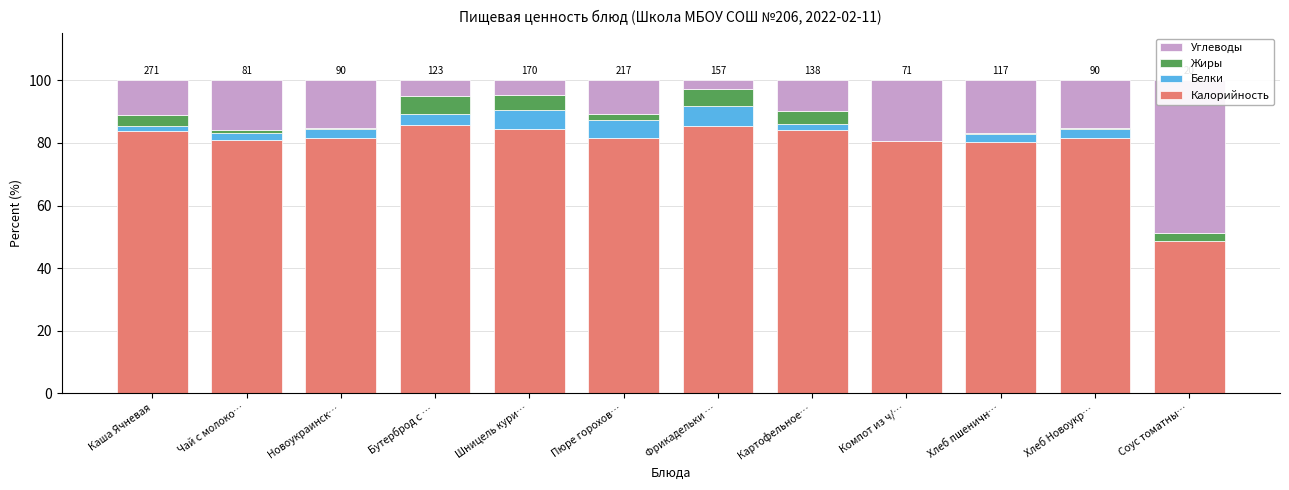

Rank the series at Хлеб Новоукр… from highest to lowest value.

Калорийность, Углеводы, Белки, Жиры